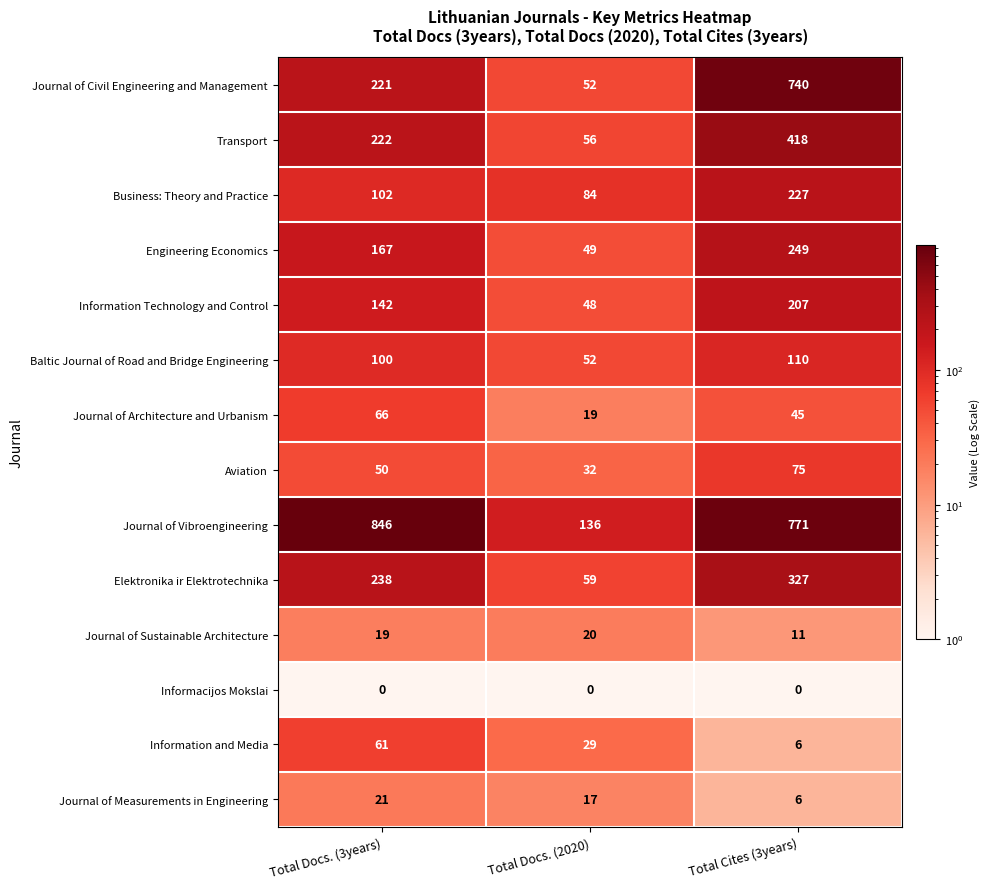

The Baltic Journal of Road and Bridge Engineering series shows 17 at Total Docs. (2020). True or false?

False